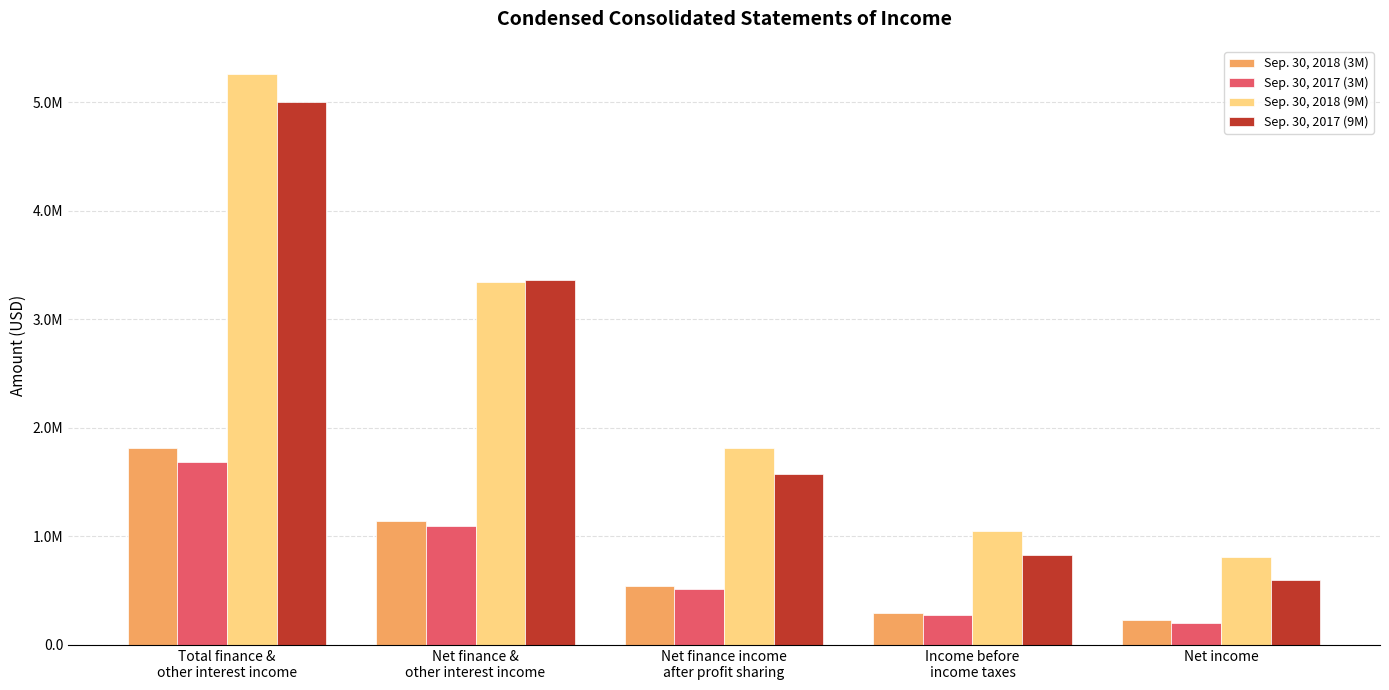

Where is Sep. 30, 2017 (3M) nearest to the value 940592?

Net finance &
other interest income